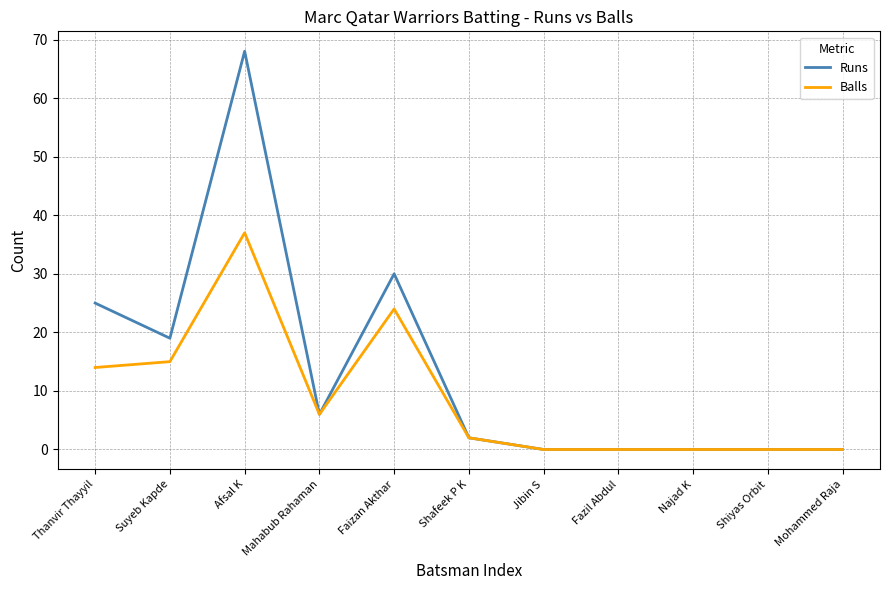

Does the chart have visible grid lines?

Yes